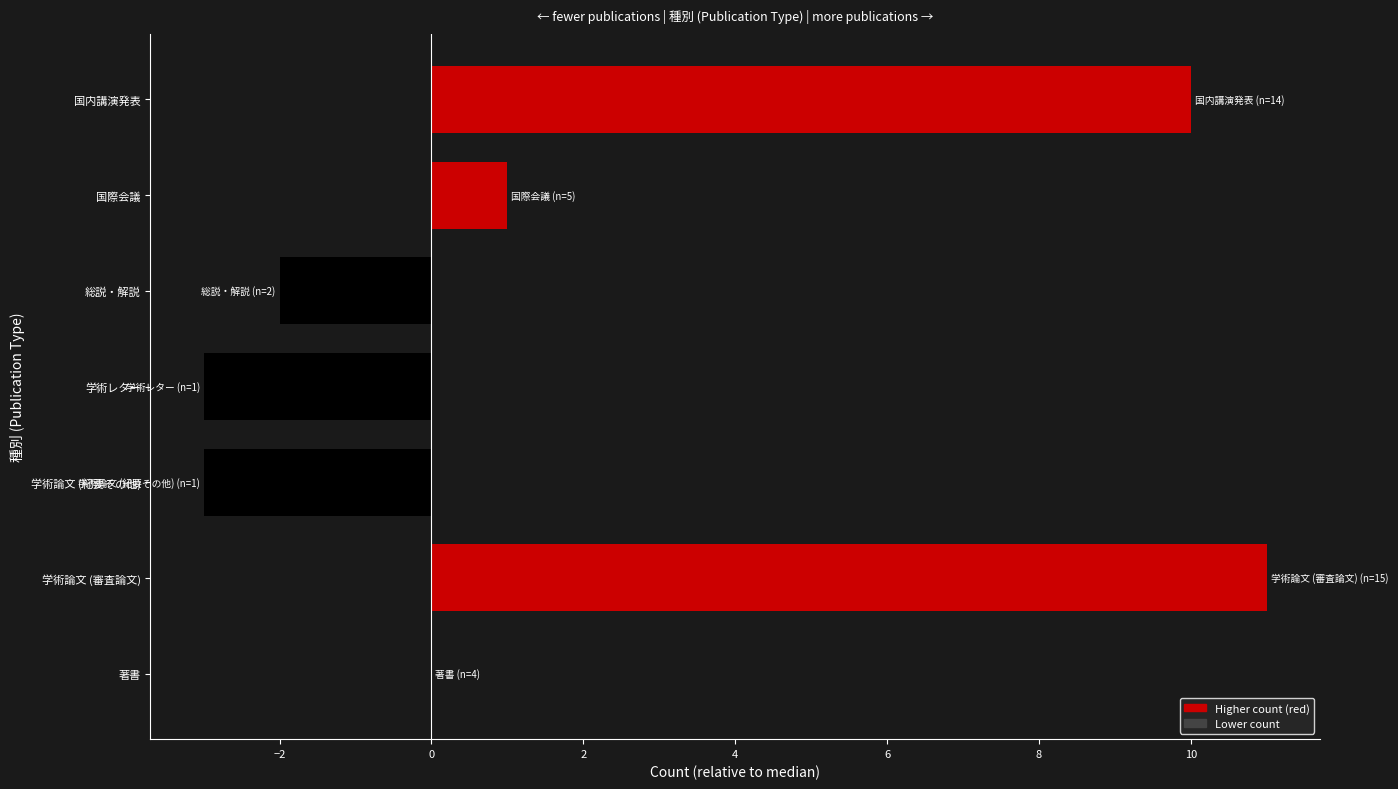

Reading bottom to top, list all the values displayed in this chart.

著書=0	学術論文 (審査論文)=11	学術論文 (紀要その他)=-3	学術レター=-3	総説・解説=-2	国際会議=1	国内講演発表=10